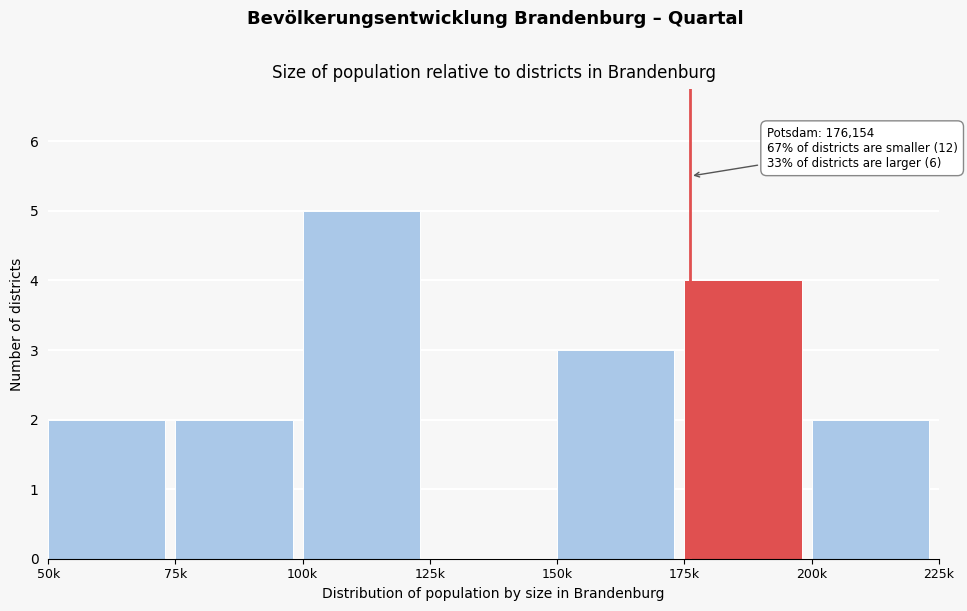

Reading left to right, extract all data points from this chart.

50k=2	75k=2	100k=5	125k=0	150k=3	175k=4	200k=2